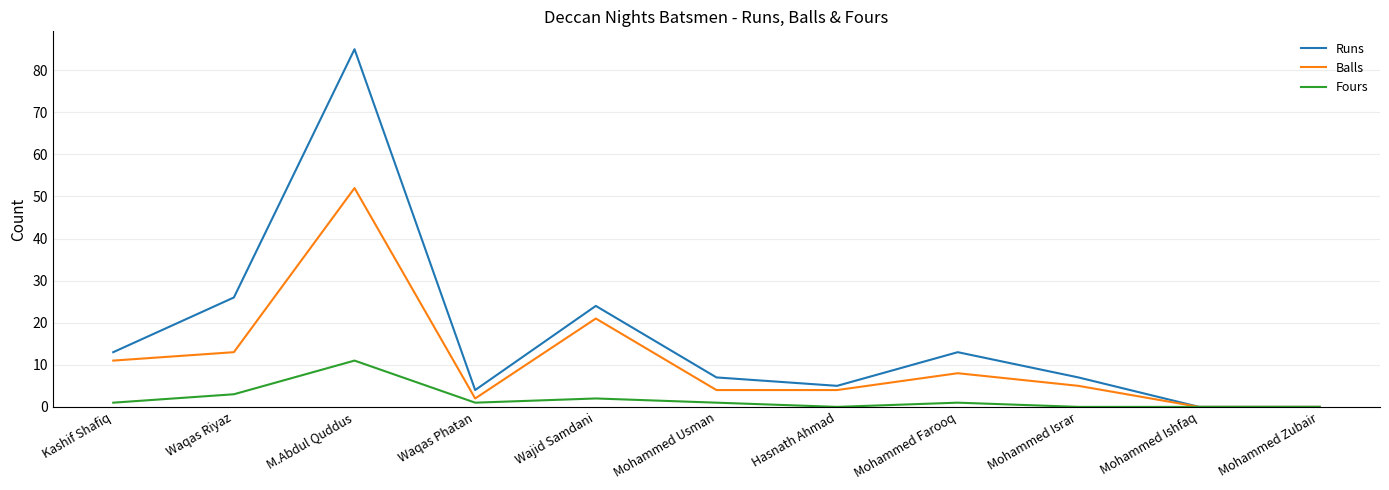

At which label does Runs reach its peak?

M.Abdul Quddus